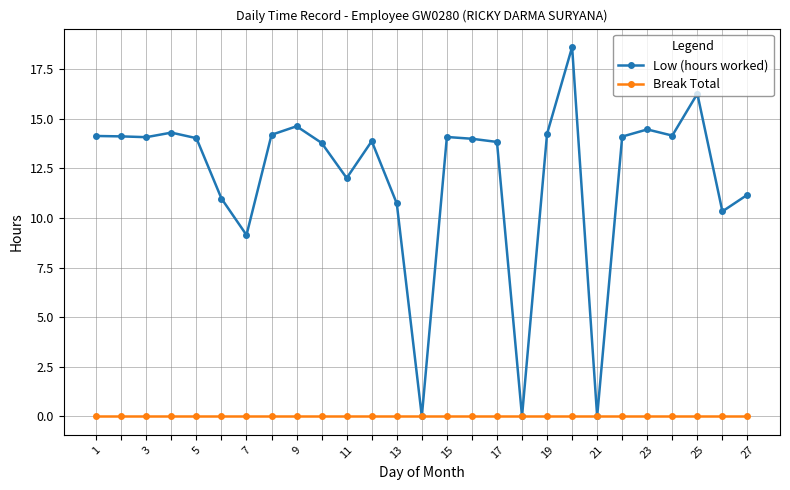

What are all the series names shown in the legend?

Low (hours worked), Break Total